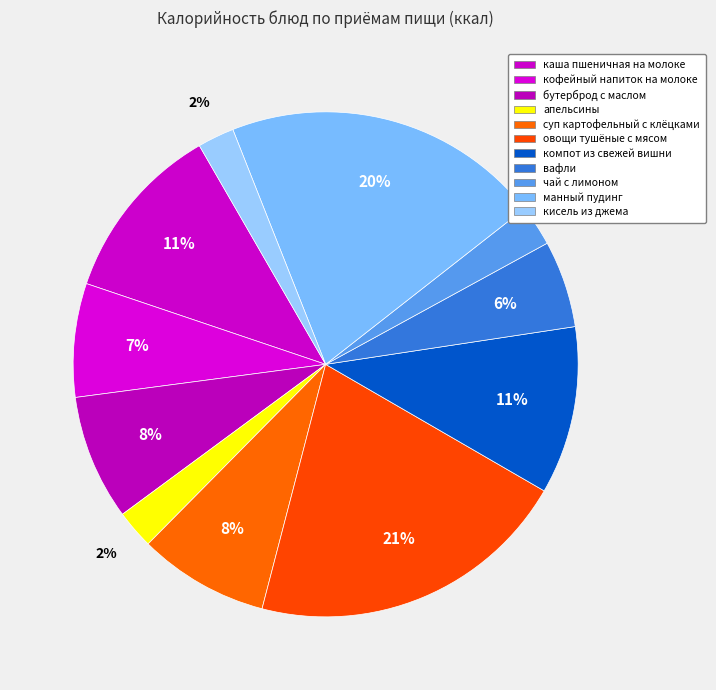

How many slices are in this pie chart?

11